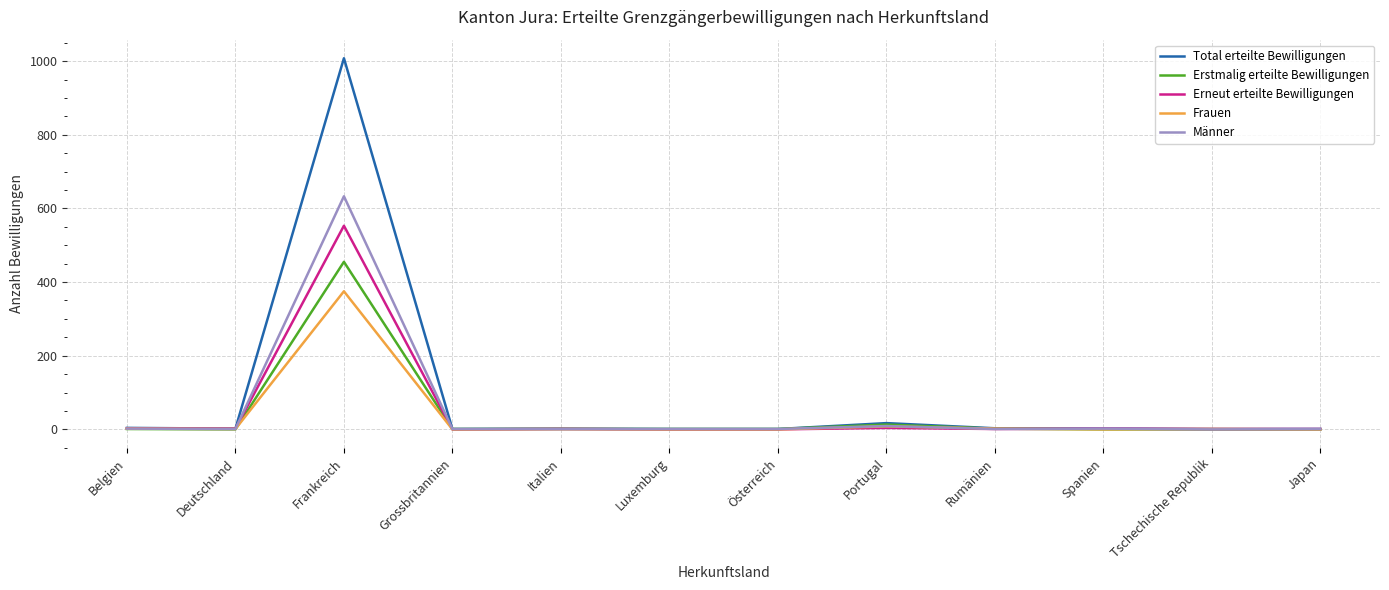

At which category is the sum across all series the highest?

Frankreich